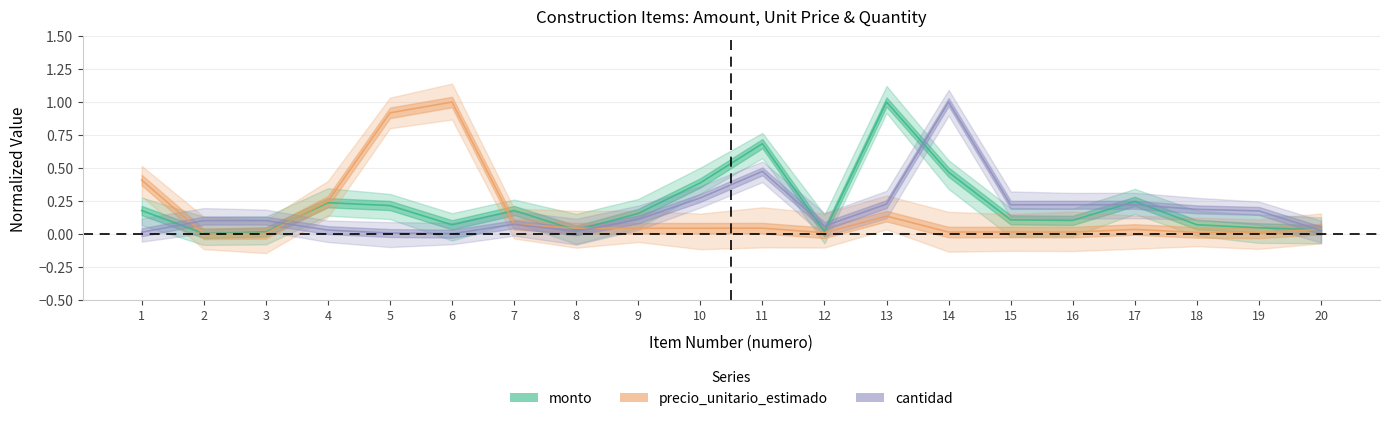

At how many categories does at least one series exceed 0?

20